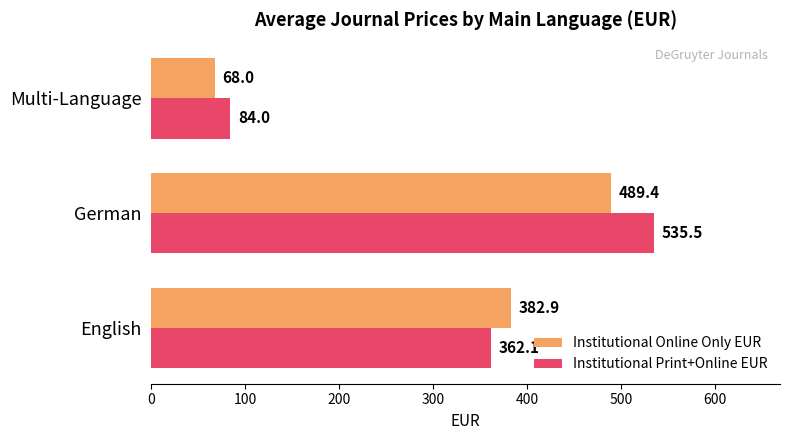

Which series has the widest spread of values?

Institutional Print+Online EUR